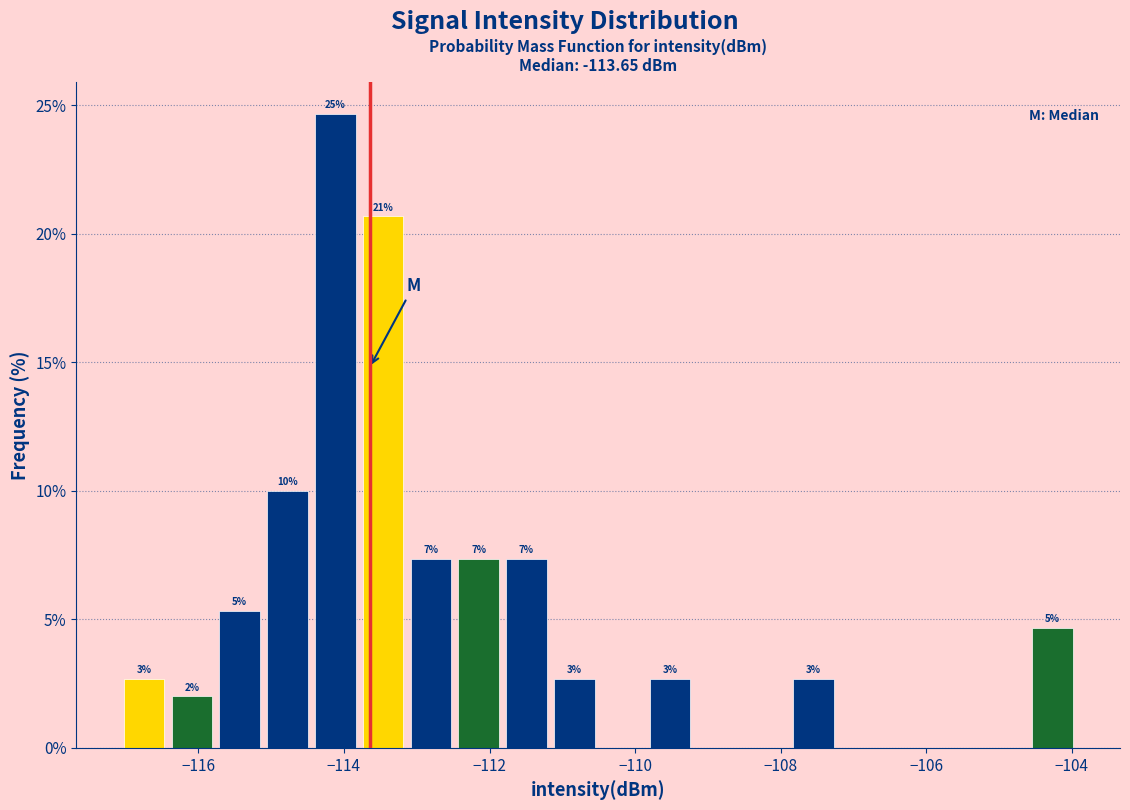

Around what value on the x-axis is the tallest bar? Give the approximate position of its centre, as read against the axis.

-114.2